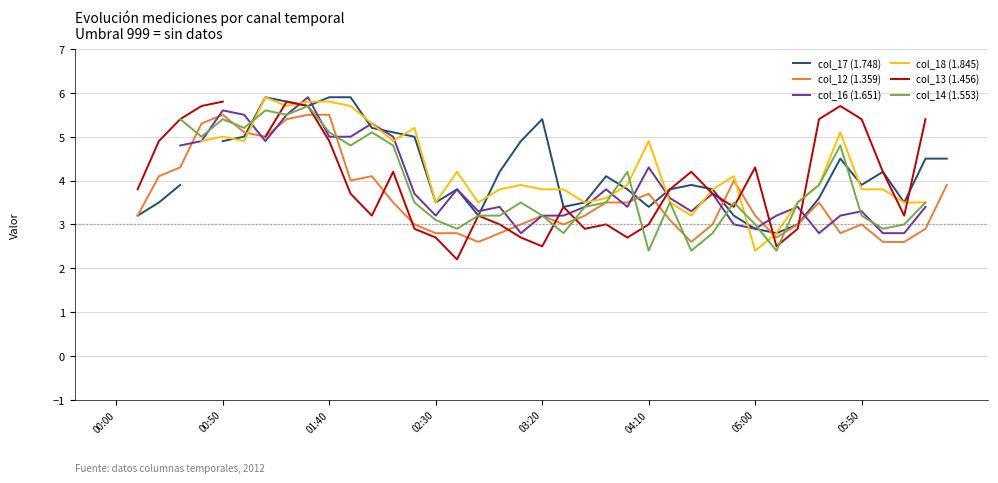

True or false: col_14 (1.553) and col_16 (1.651) cross at least once.

True